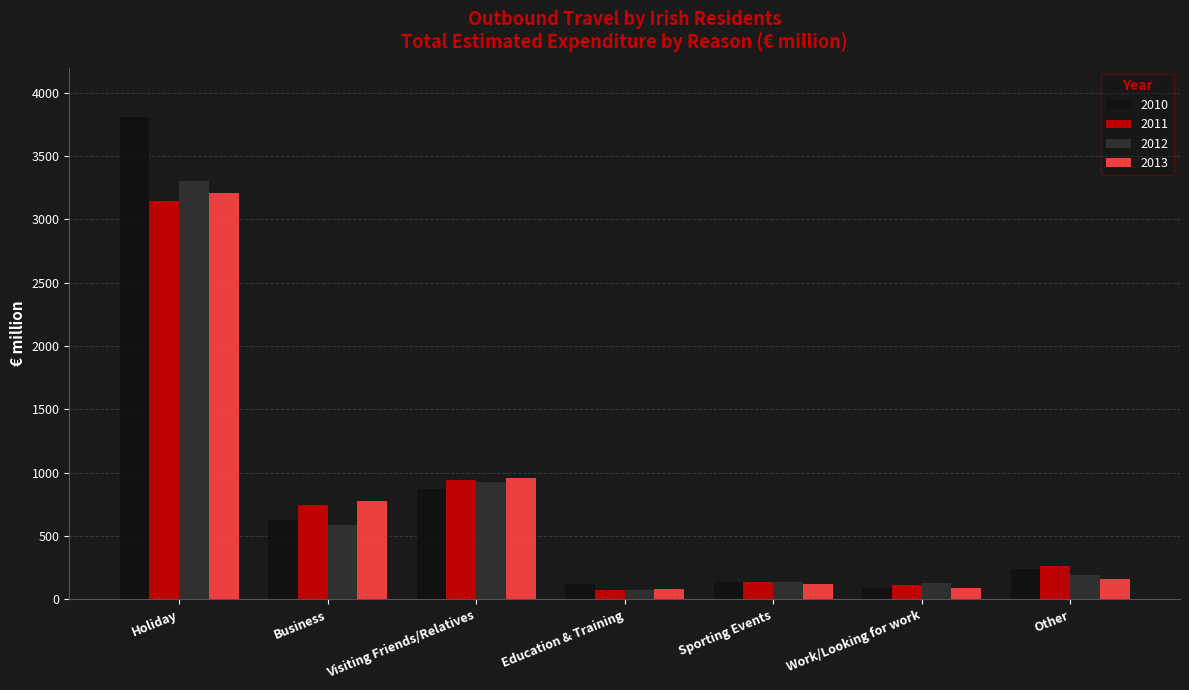

What is the difference between the 2010 values at Work/Looking for work and Business?

537.3